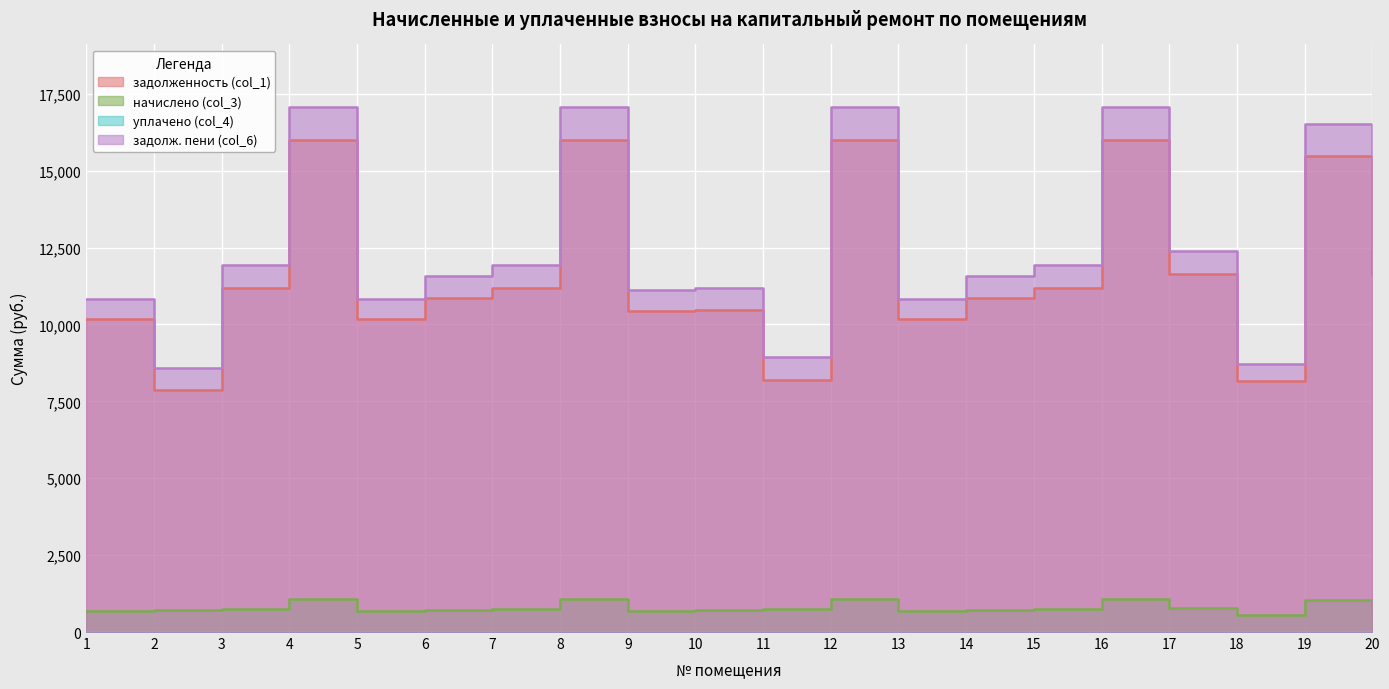

Which series has the largest range (max minus min)?

задолж. пени (col_6)